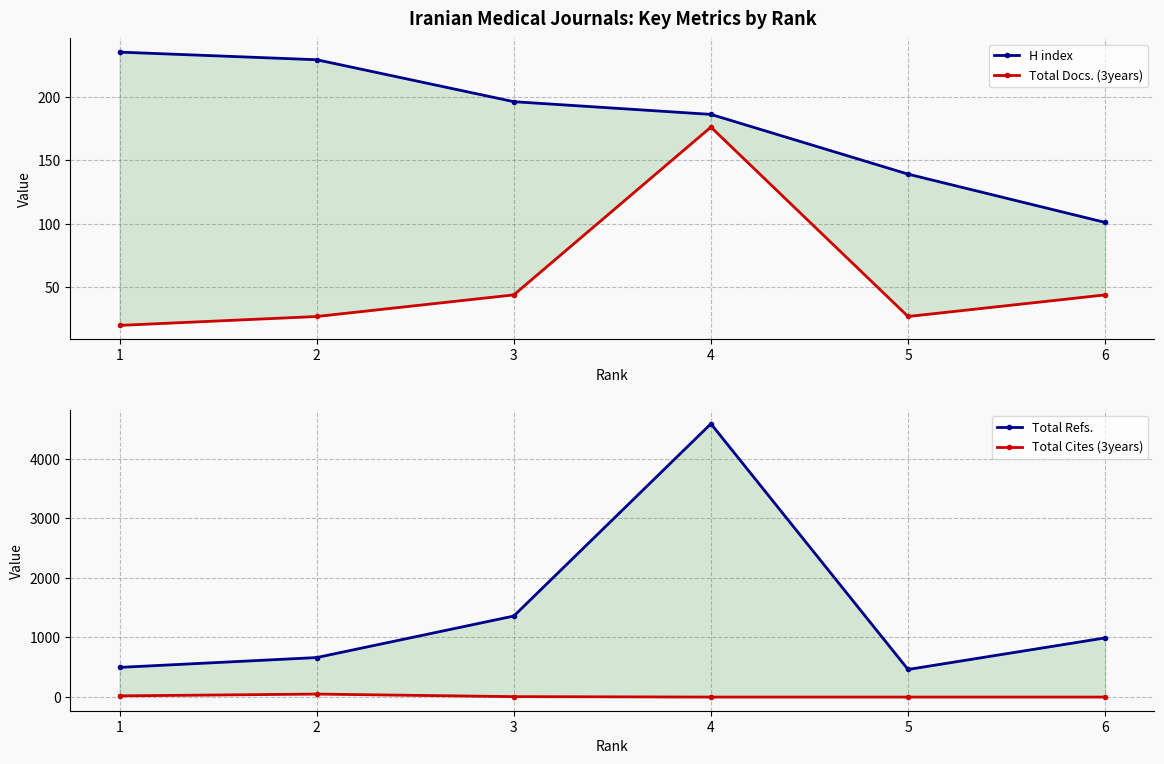

At which label is Total Docs. (3years) closest to 98?

6